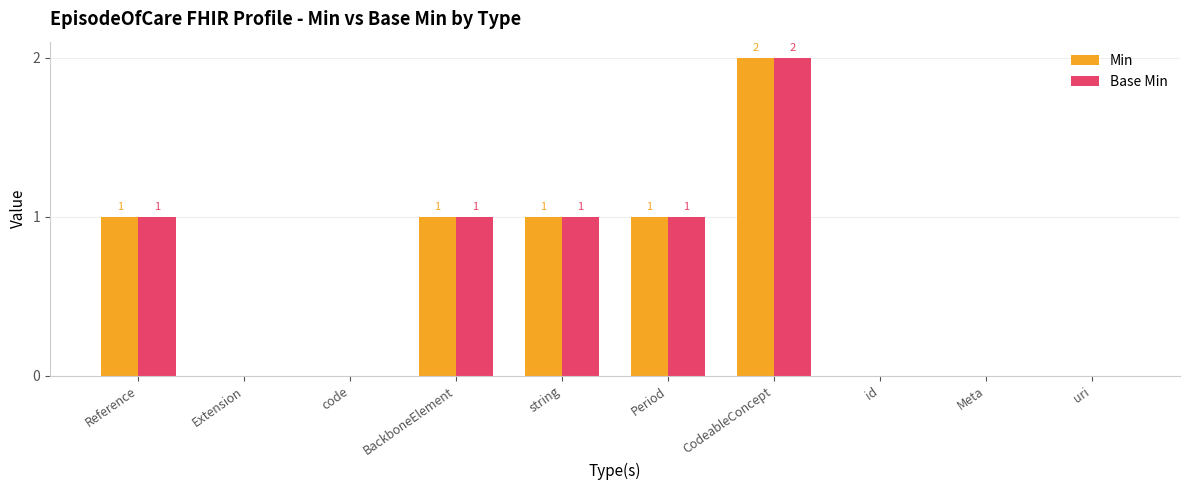

At which category is the sum across all series the highest?

CodeableConcept